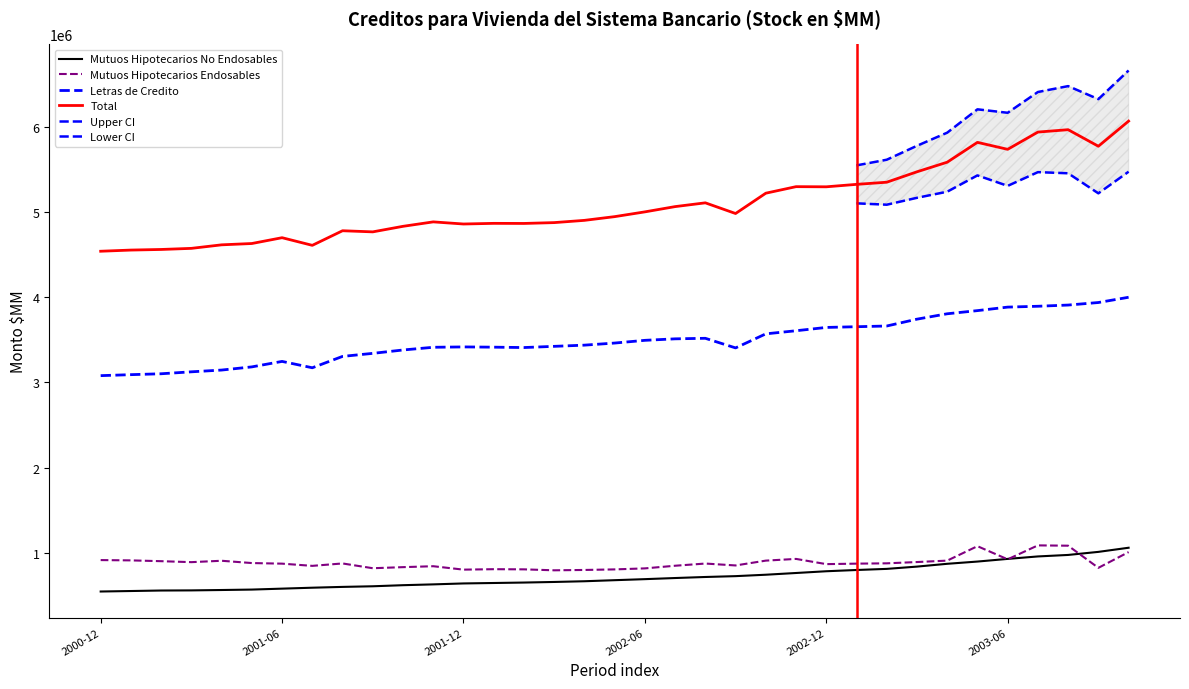

Where is the first local maximum for Mutuos Hipotecarios Endosables?

2001-04